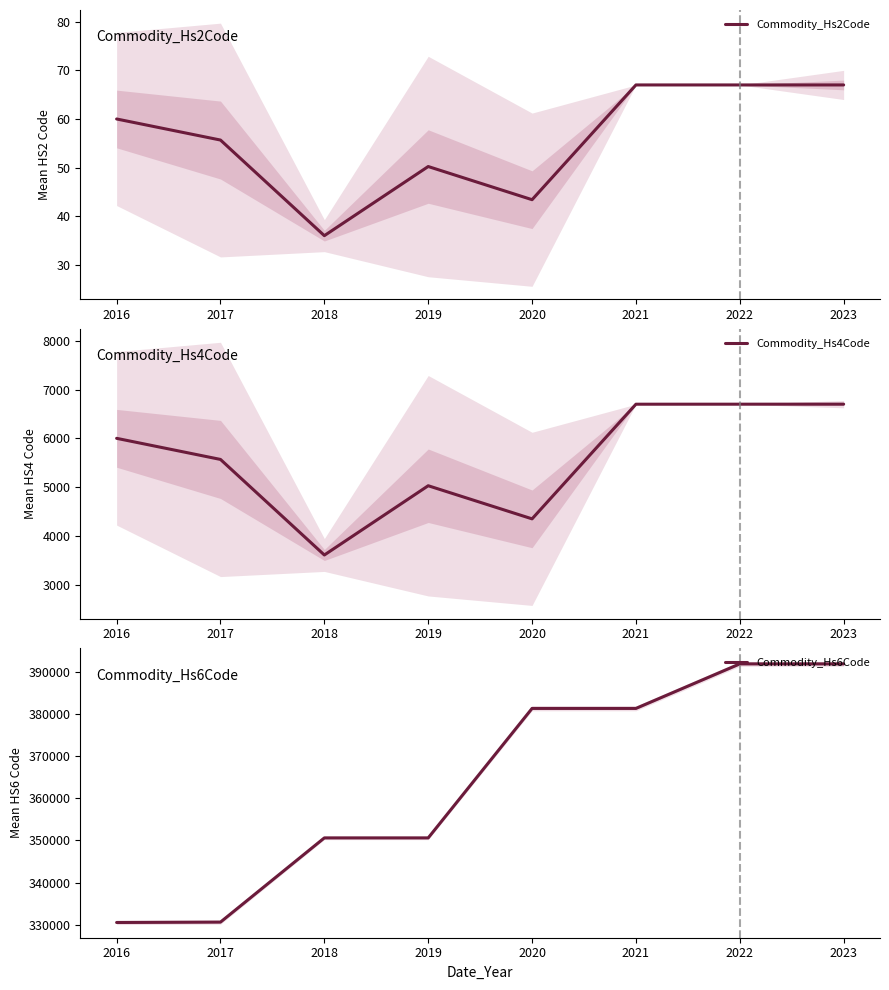

Read the Commodity_Hs4Code value at 2016.

6003.1